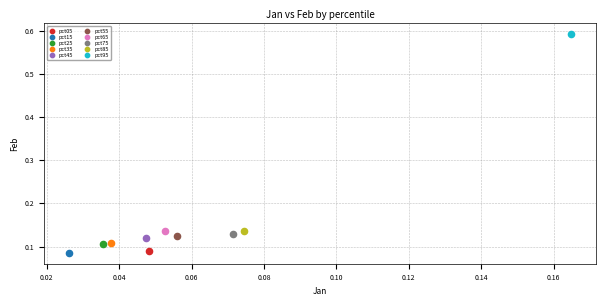

What are all the series names shown in the legend?

pct05, pct15, pct25, pct35, pct45, pct55, pct65, pct75, pct85, pct95